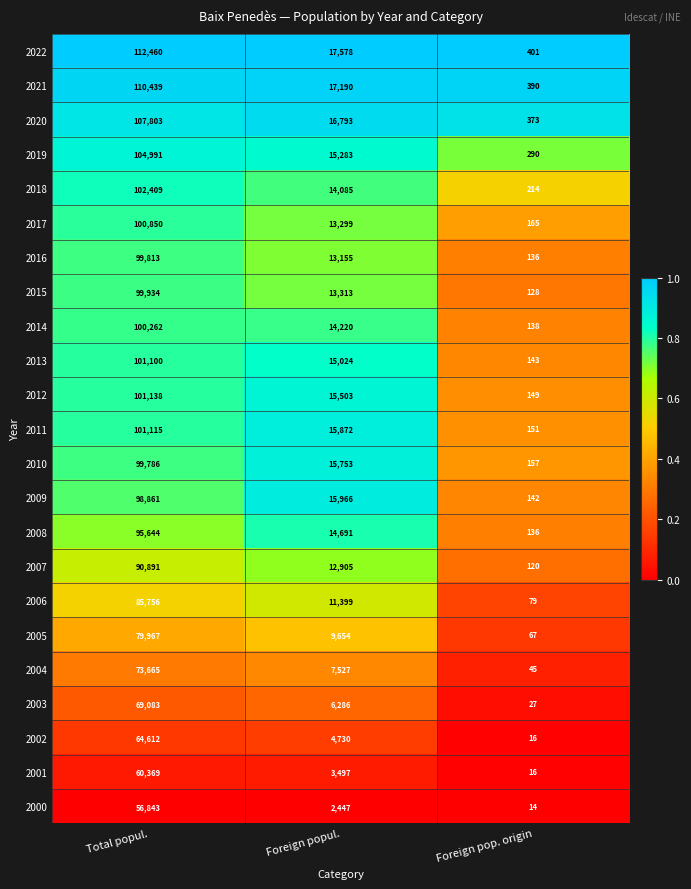

At which label is 2001 closest to 30192?

Foreign popul.